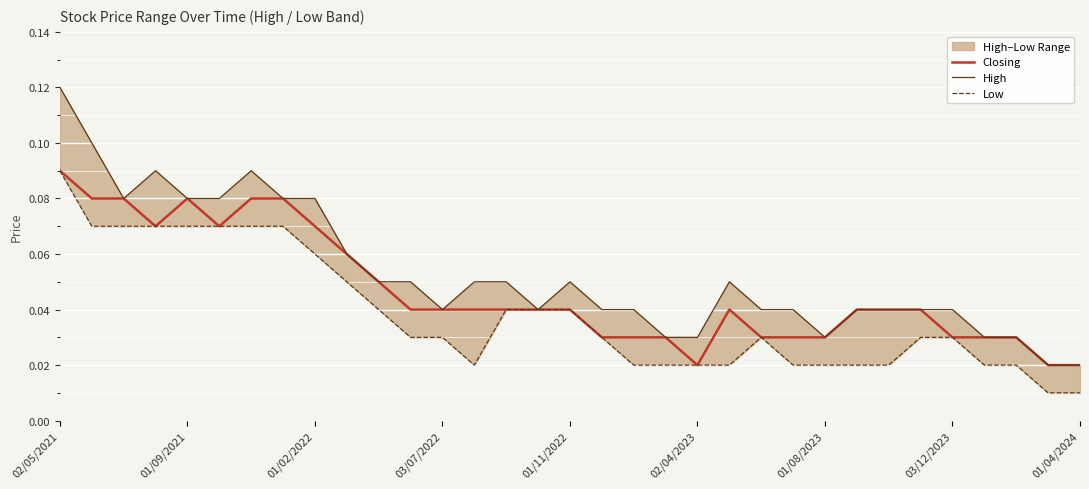

In Closing, how many points are lower than both neighbors (excluding endpoints)?

3